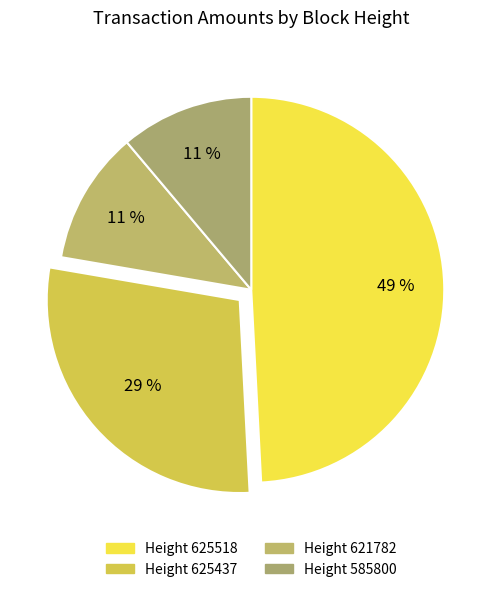

How many segments does this pie chart have?

4